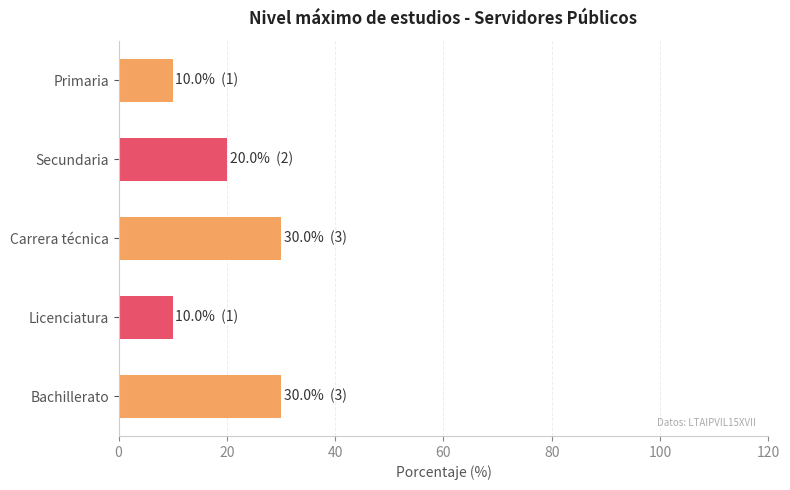

Count the number of data series in this chart.

1